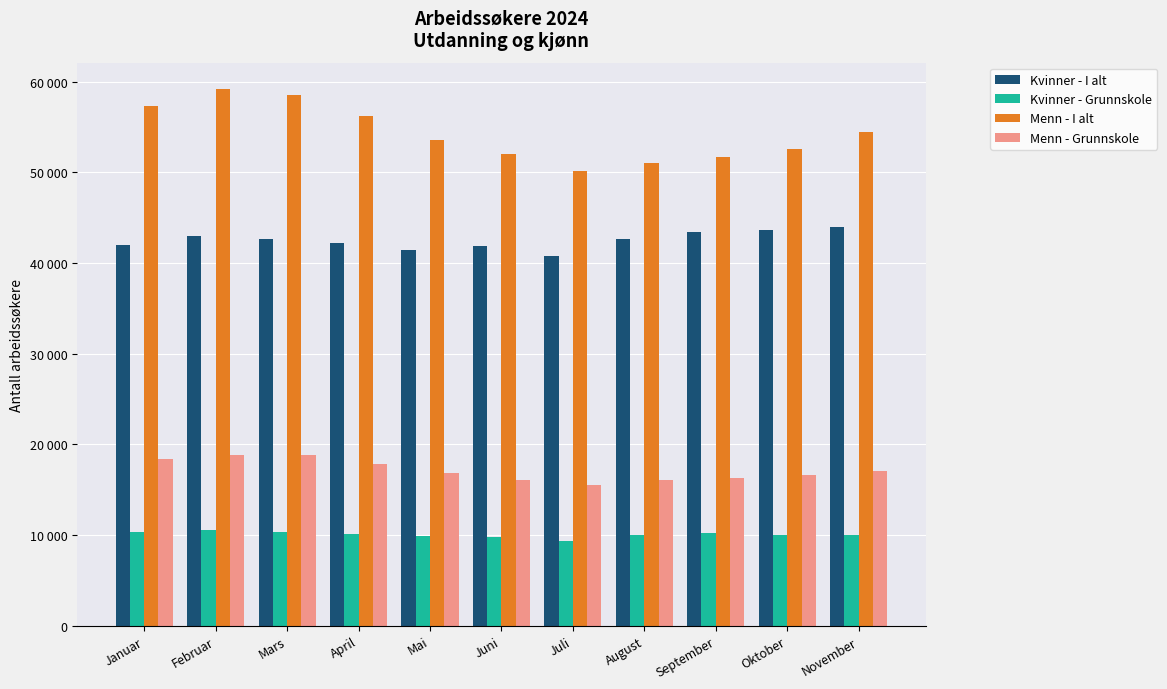

What are all the series names shown in the legend?

Kvinner - I alt, Kvinner - Grunnskole, Menn - I alt, Menn - Grunnskole